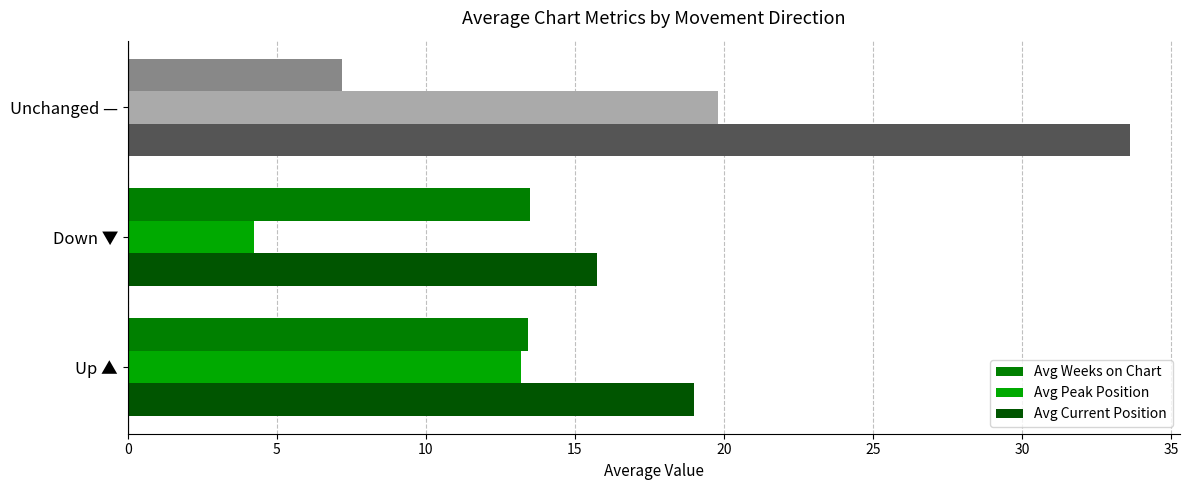

At which category is the sum across all series the highest?

Unchanged —